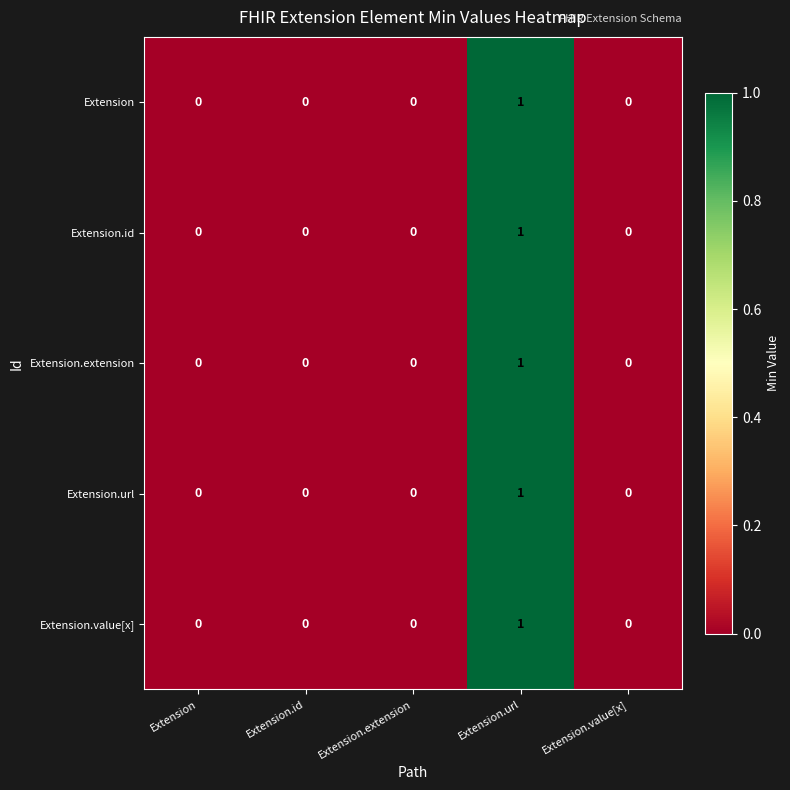

At which category is the sum across all series the highest?

Extension.url